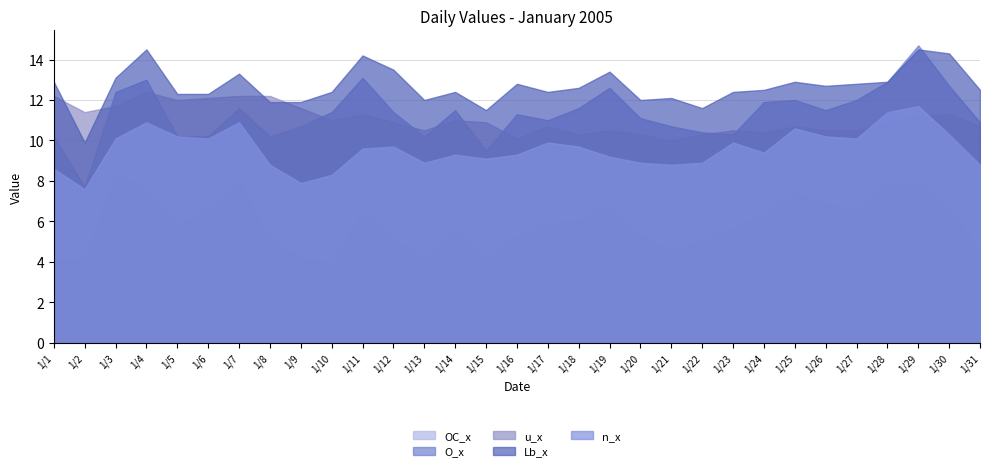

The value of n_x at 1/23 is 3.3. True or false?

False